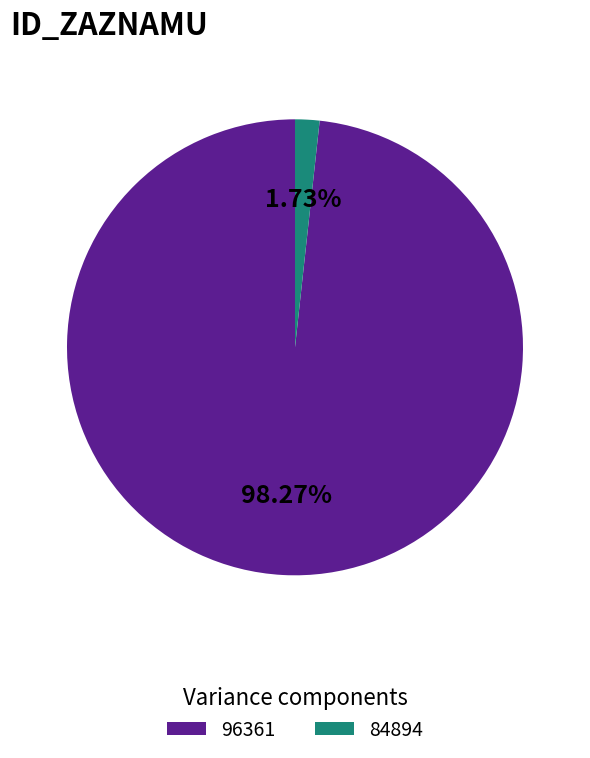

True or false: 84894 accounts for 2% of the total.

True